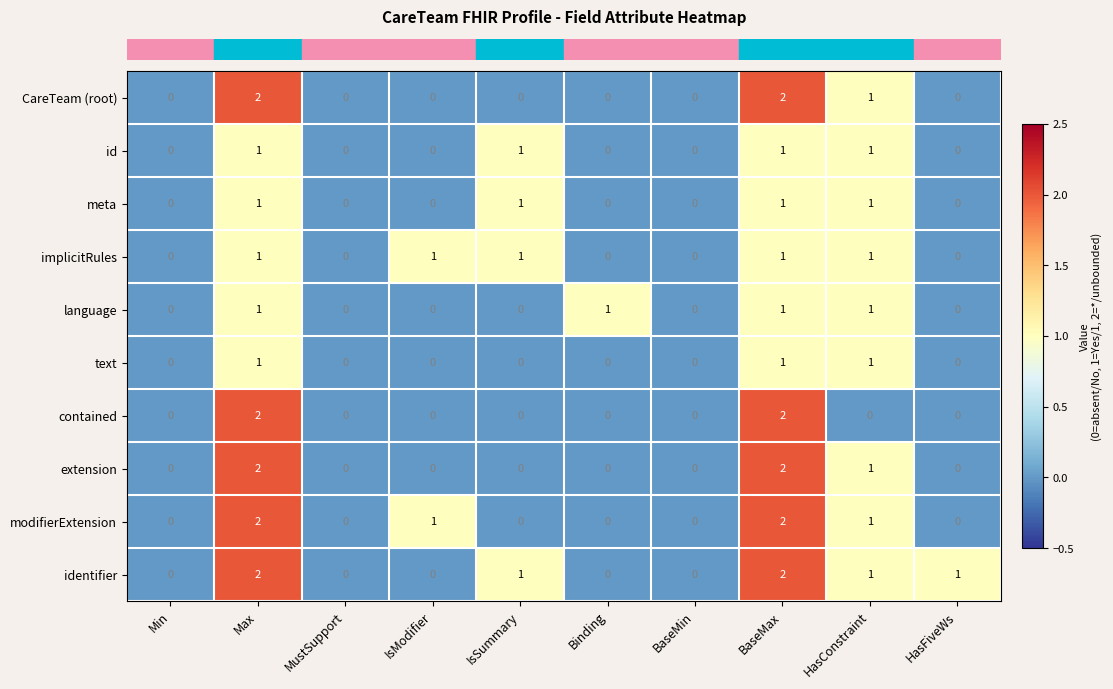

What is the sum of all CareTeam (root) values?

5